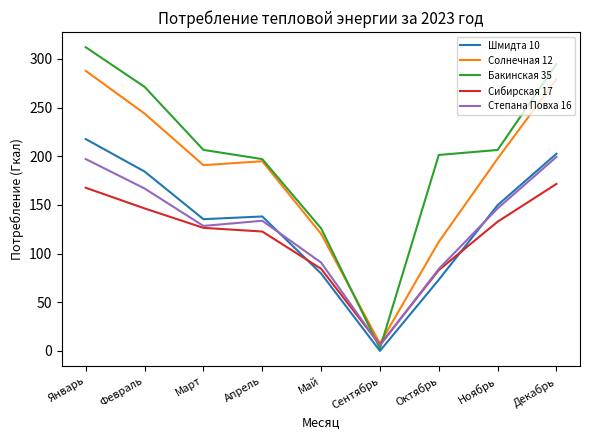

Which series has the largest total across all categories?

Бакинская 35